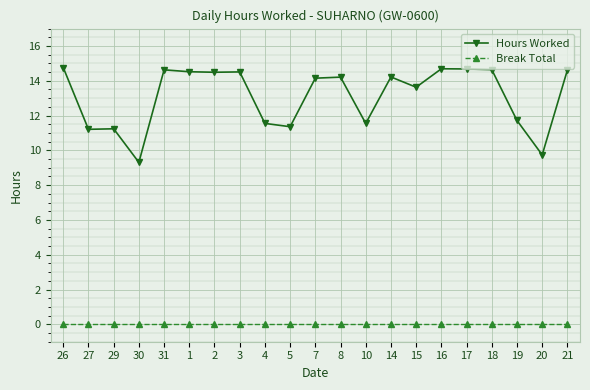

What is the label of the 9th point from the right?

10